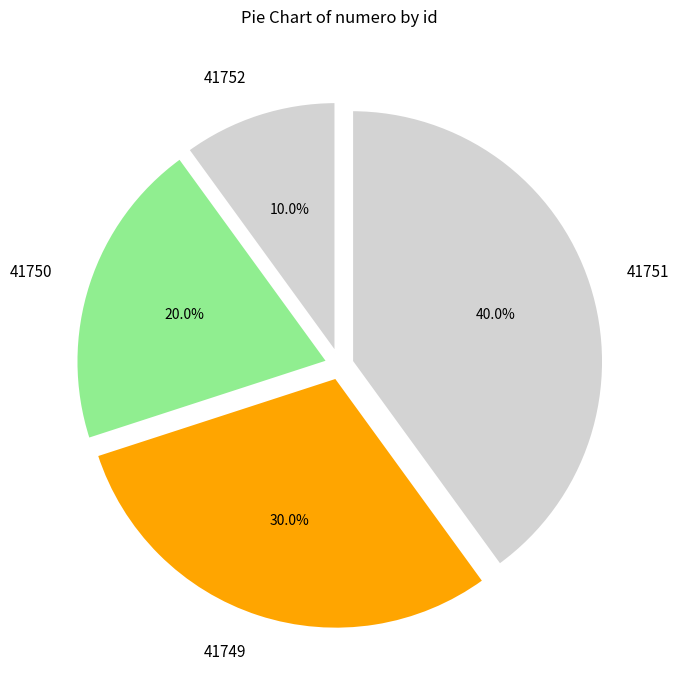

To the nearest percent, what is the average slice percentage?

25%